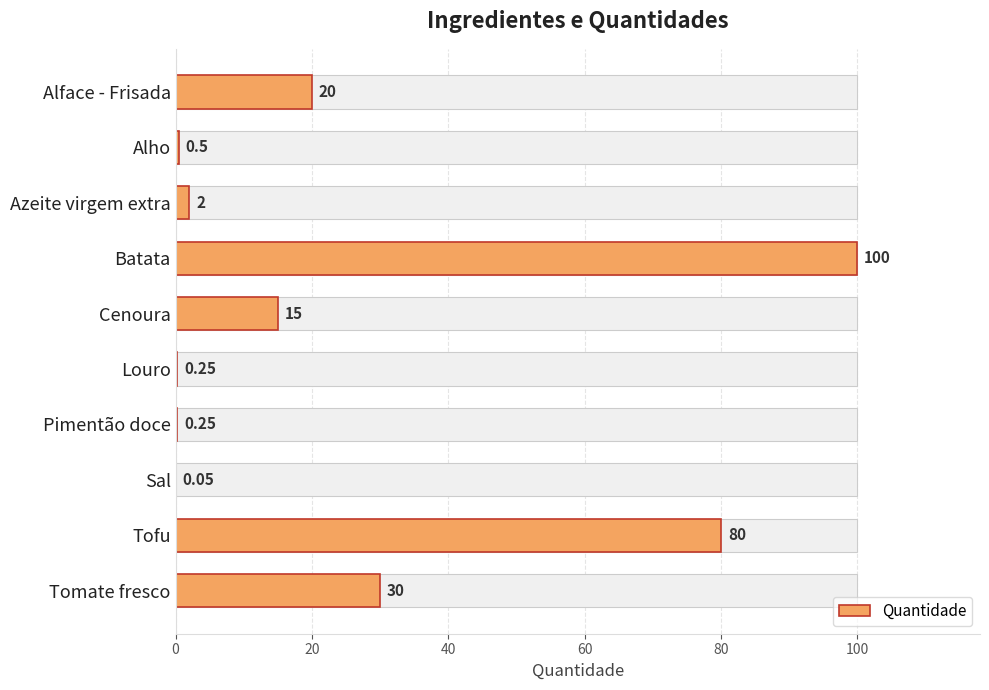

The value at Cenoura is 15.0. True or false?

True